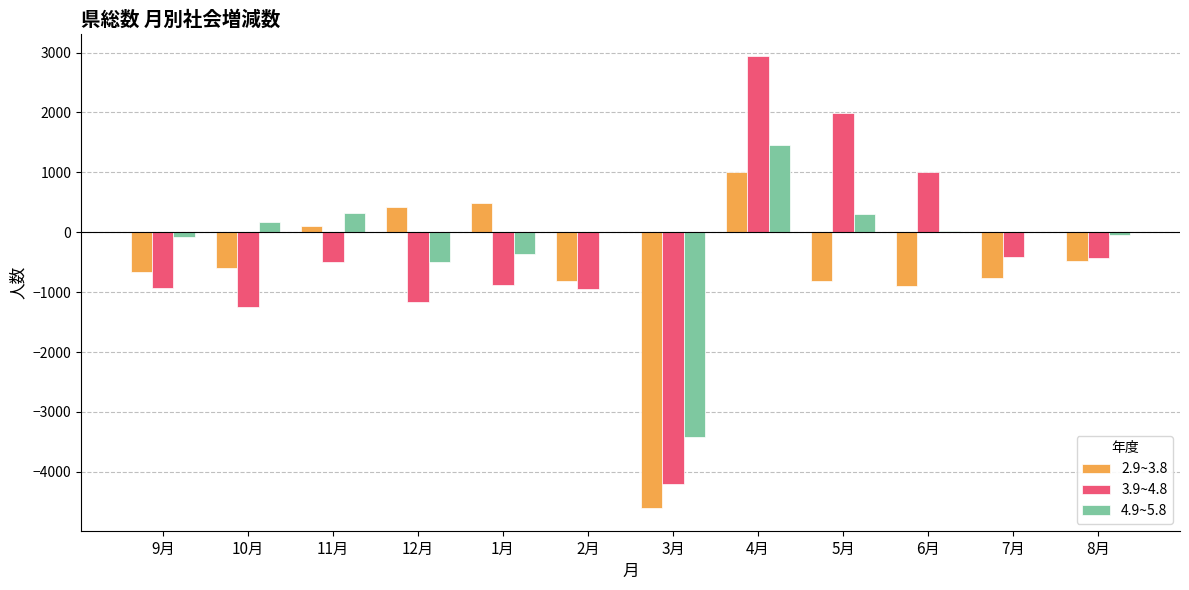

The value of 3.9~4.8 at 9月 is -394. True or false?

False